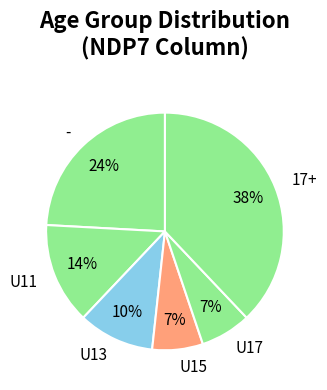

To the nearest percent, what is the difference between the largest and smallest slice percentages?

31%